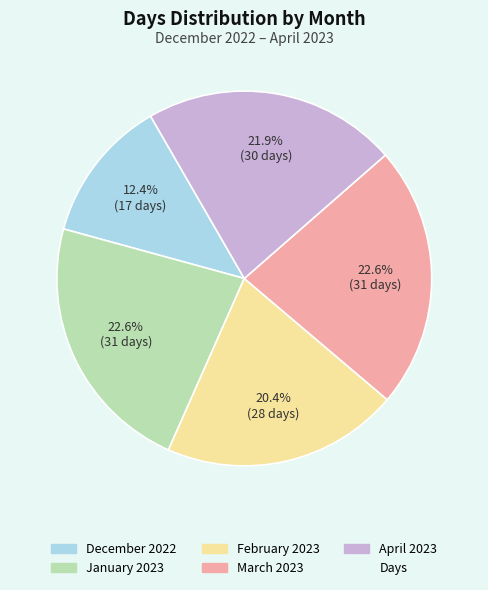

Is there a majority slice in this chart?

No